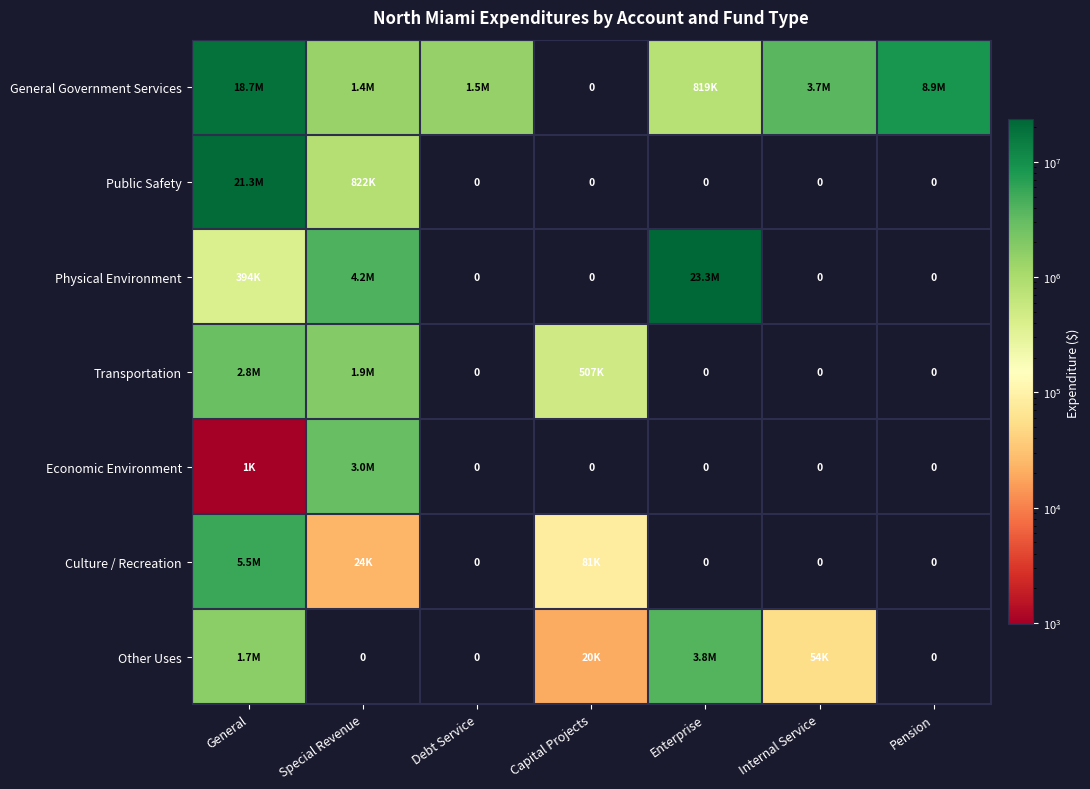

How many positive values does the Economic Environment series have?

2